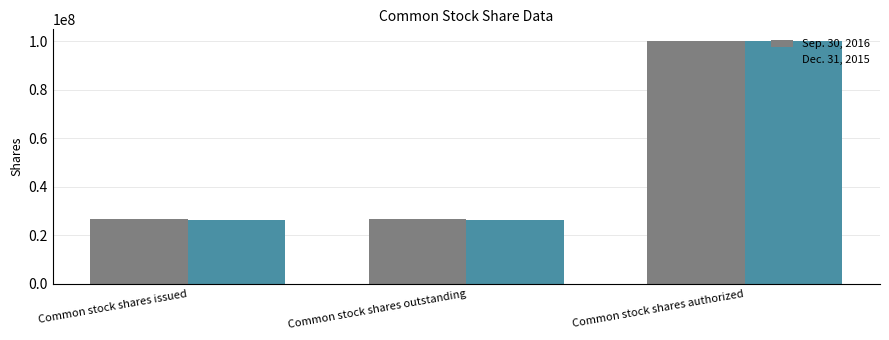

What is the minimum value shown in the chart?

26260459